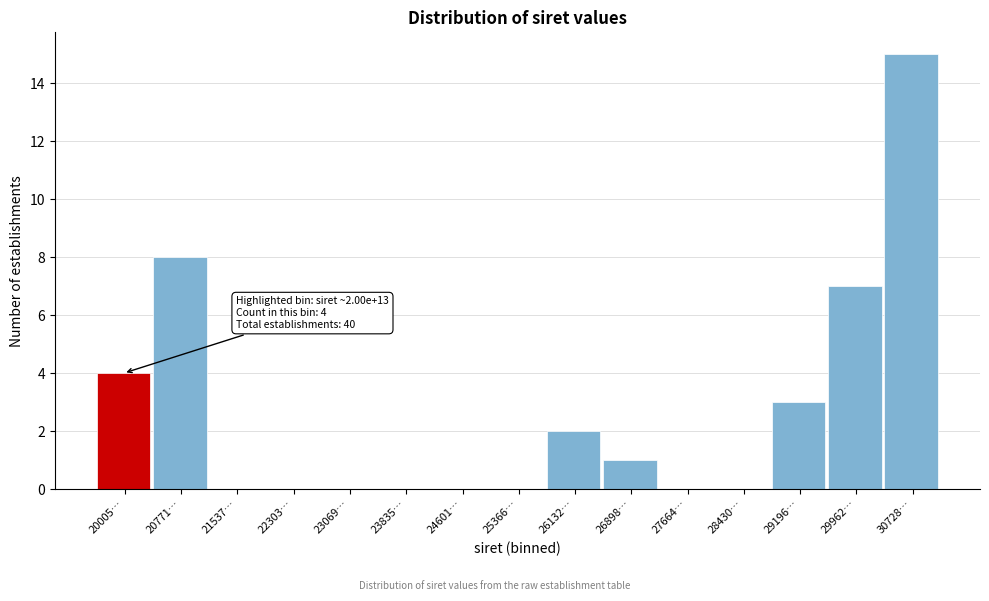

Reading right to left, list all the values displayed in this chart.

30728…=15	29962…=7	29196…=3	28430…=0	27664…=0	26898…=1	26132…=2	25366…=0	24601…=0	23835…=0	23069…=0	22303…=0	21537…=0	20771…=8	20005…=4